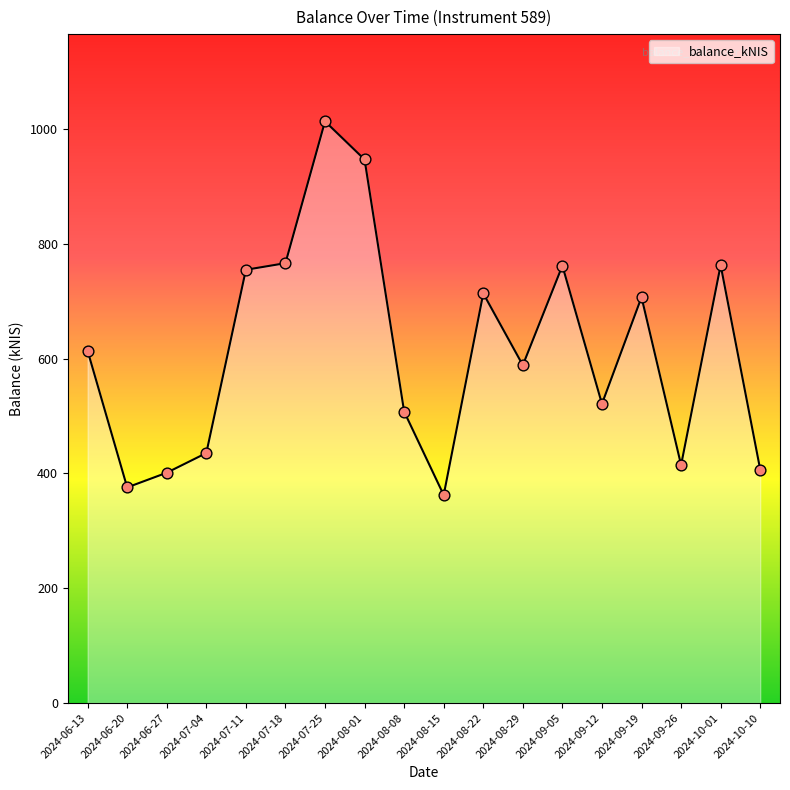

What is the ratio of the value at 2024-09-12 to the value at 2024-10-01?

0.7